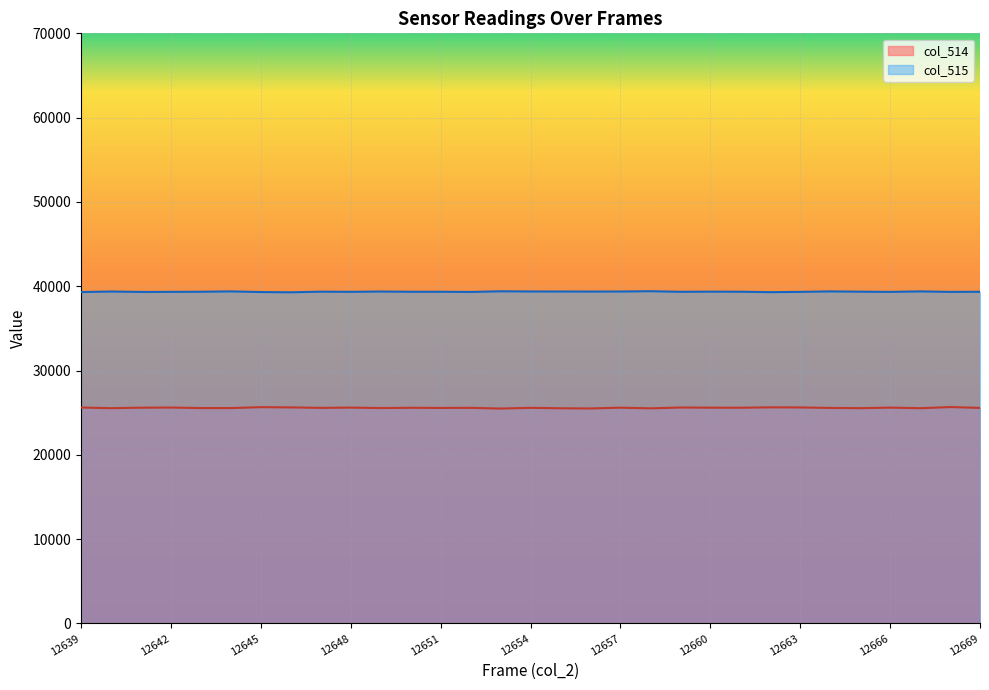

List the labels in order of col_514 value, smallest first.

12653, 12656, 12658, 12655, 12667, 12640, 12665, 12643, 12644, 12649, 12651, 12664, 12669, 12647, 12652, 12654, 12650, 12661, 12641, 12657, 12660, 12666, 12648, 12642, 12639, 12659, 12663, 12646, 12662, 12645, 12668